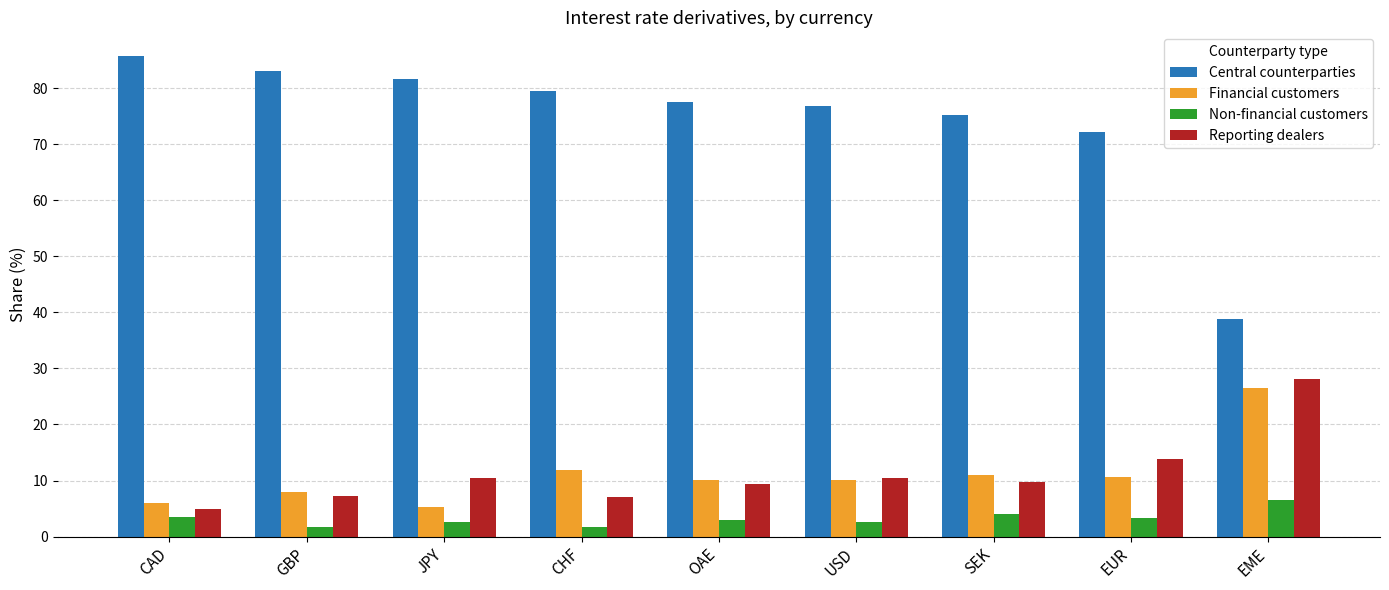

What is the minimum value shown in the chart?

1.7